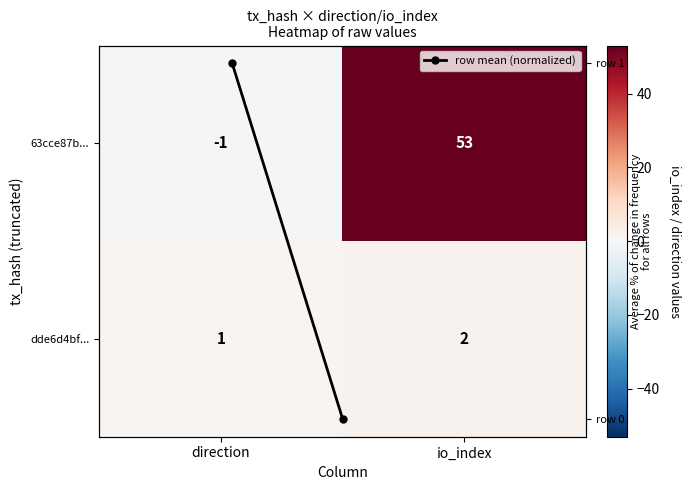

List the labels in order of dde6d4bf... value, largest first.

io_index, direction